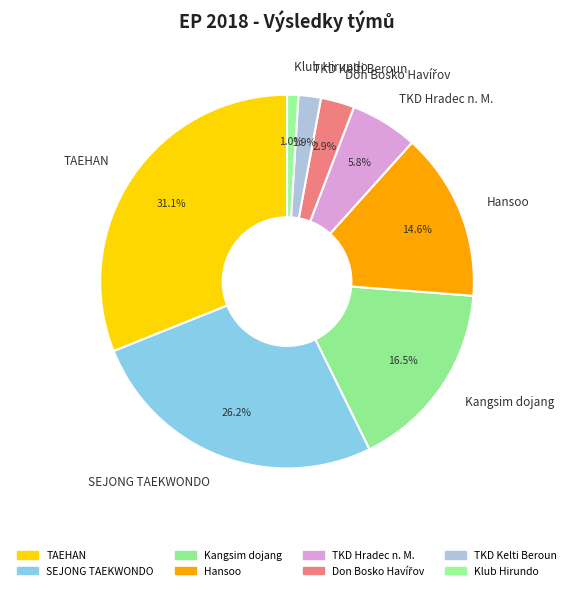

Between Kangsim dojang and TKD Hradec n. M., which is larger?

Kangsim dojang